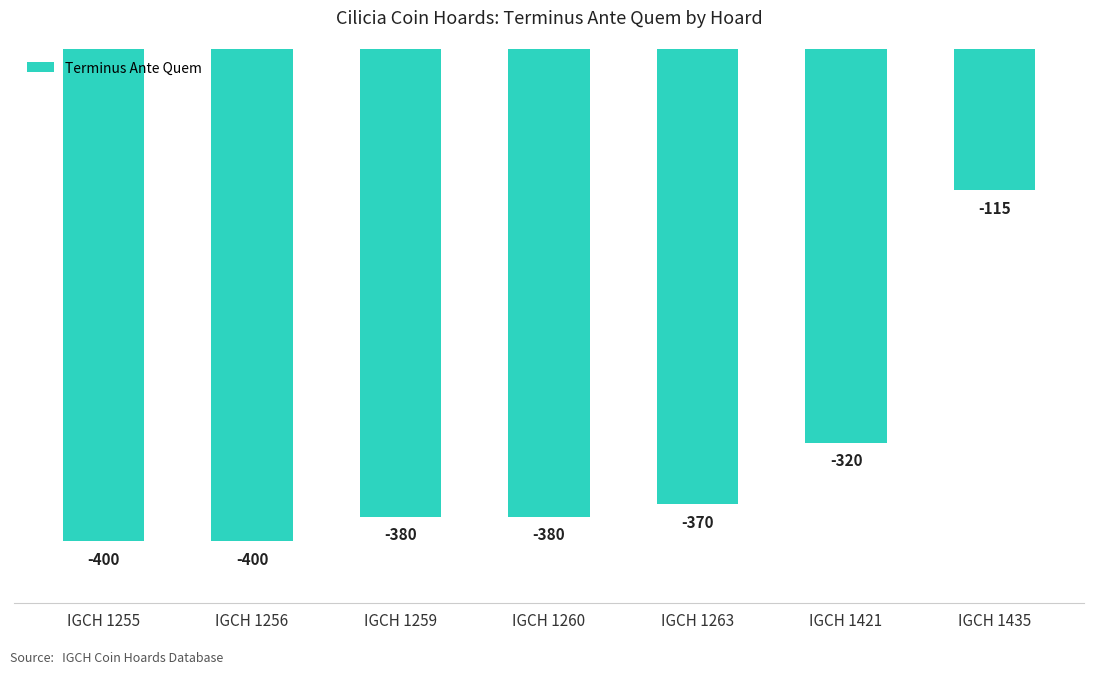

What is the value of the 5th bar from the left?

-370